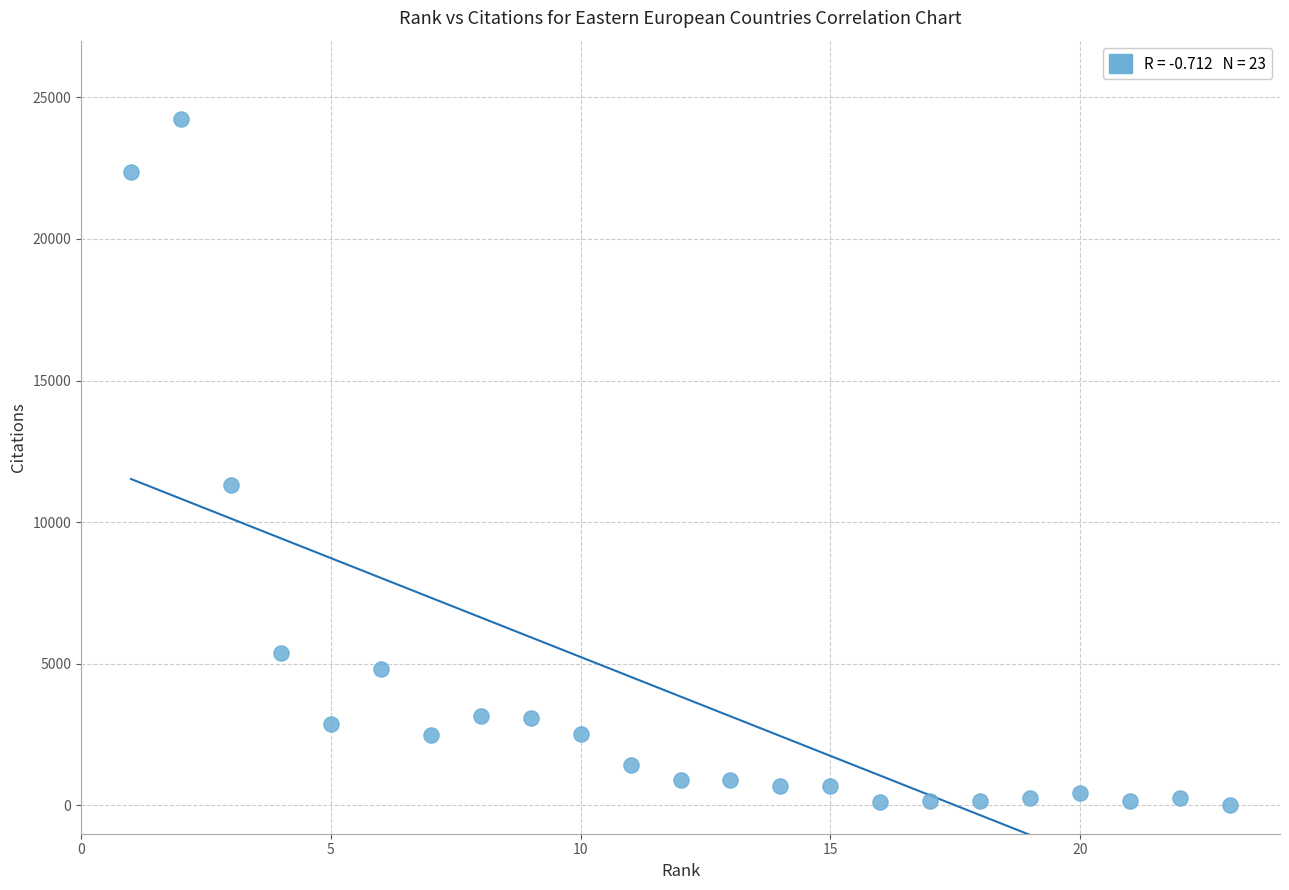

What is the range of Y values (max minus min)?

24210